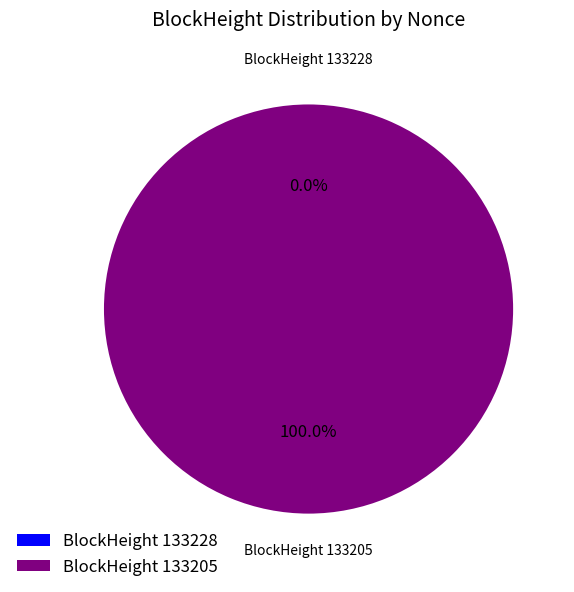

What is the smallest slice in the pie chart?

133228